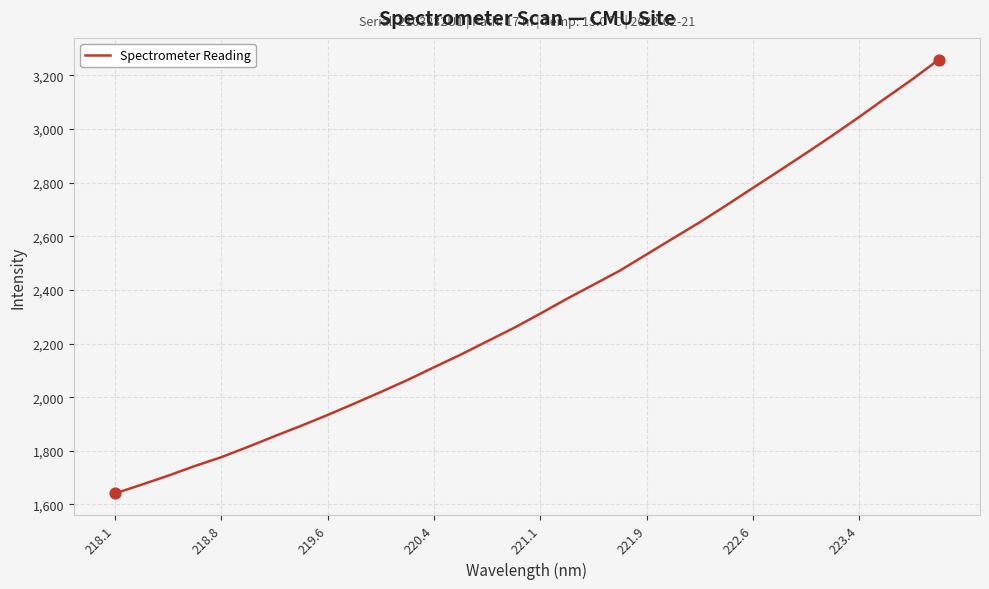

What is the minimum value shown in the chart?

1641.2